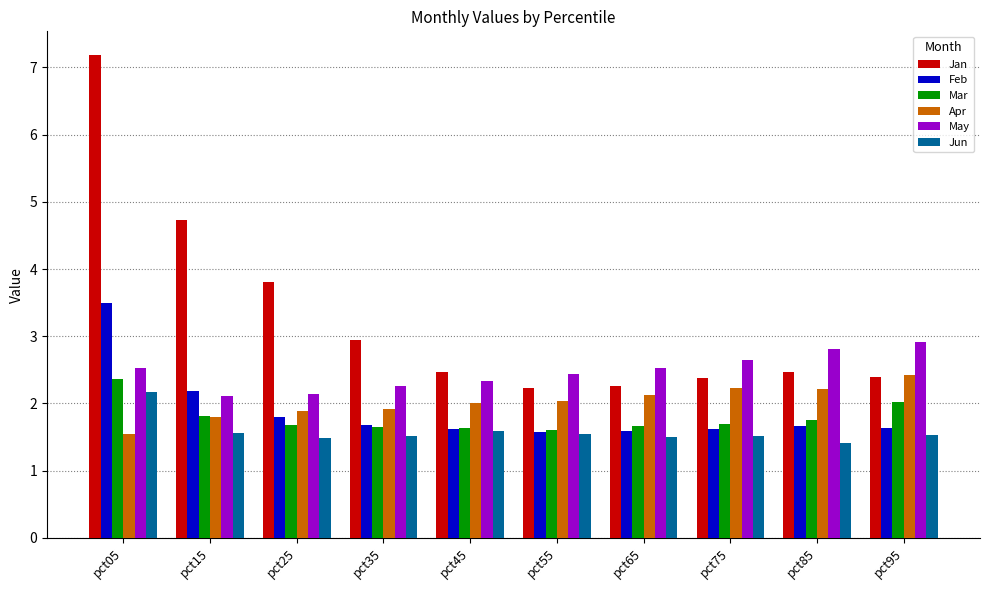

Which series changed the most between pct25 and pct35?

Jan